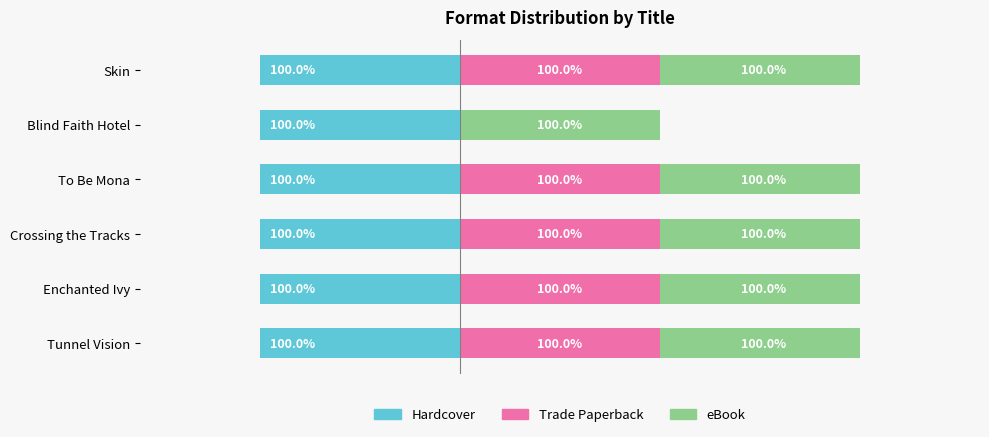

Count the number of data series in this chart.

3